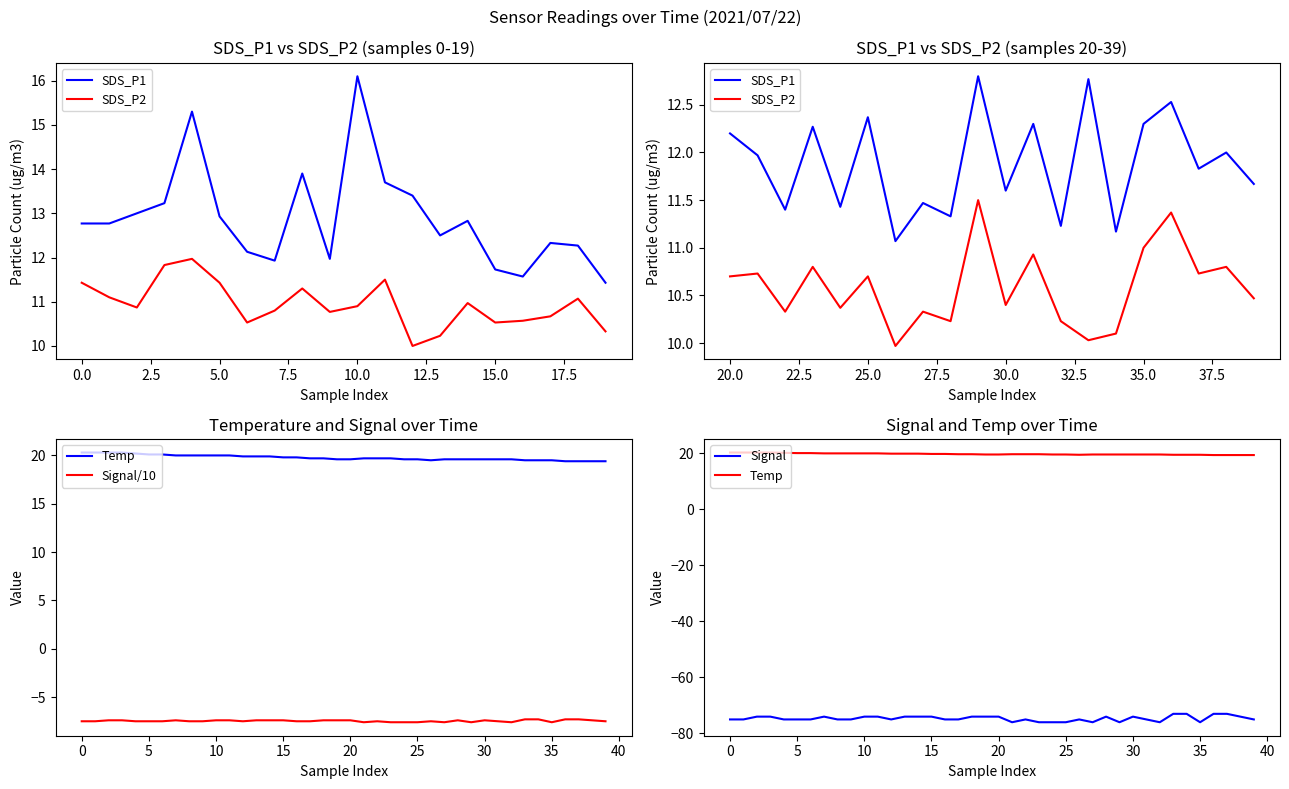

What position from the right is 12?

28